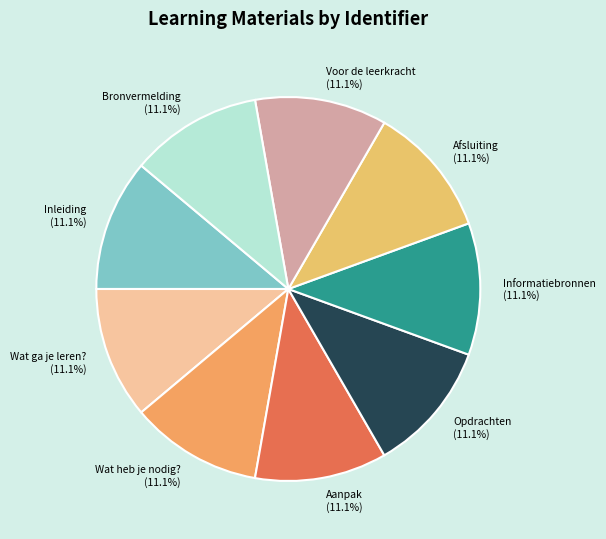

Does Wat ga je leren? (11.1%) represent more than half of the total?

No